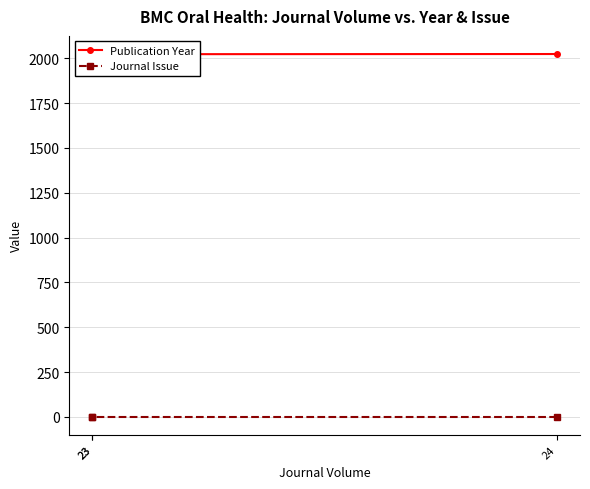

Which category has the lowest value in the Publication Year series?

23